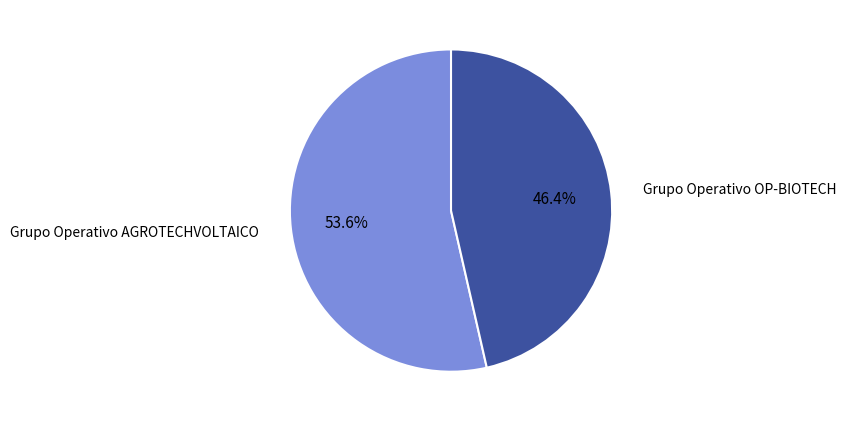

Is there a majority slice in this chart?

Yes